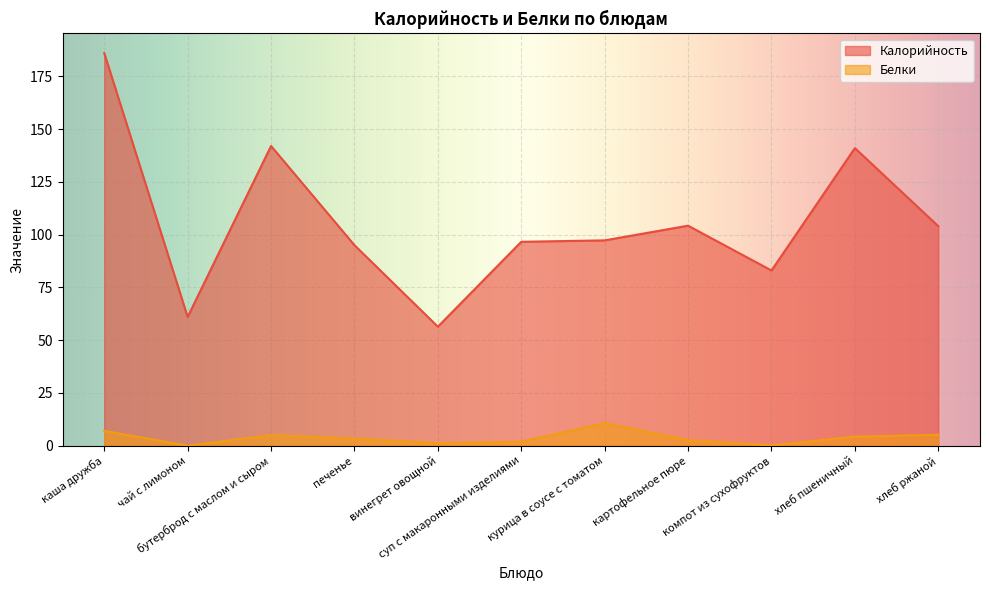

What is the sum of the Белки values at хлеб пшеничный and чай с лимоном?

4.3